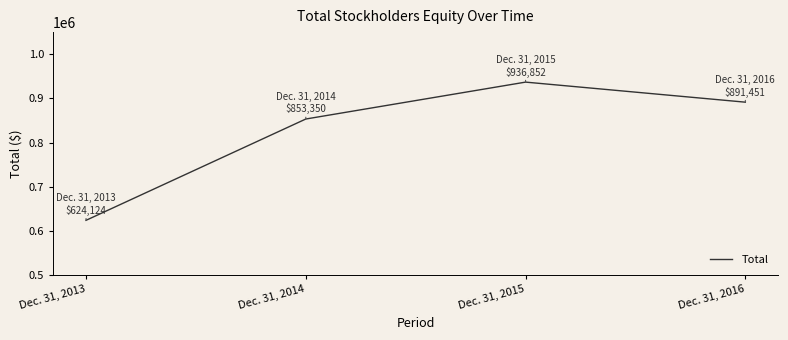

True or false: the data shows 390077 at Dec. 31, 2013.

False